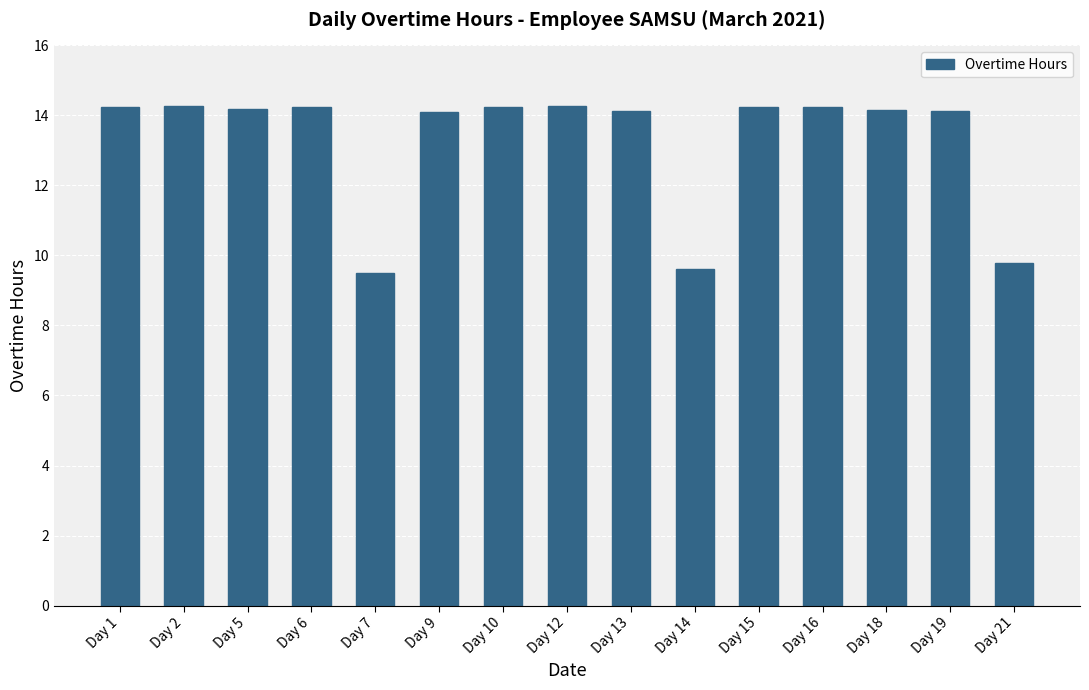

The value at Day 5 is 14.2. True or false?

True